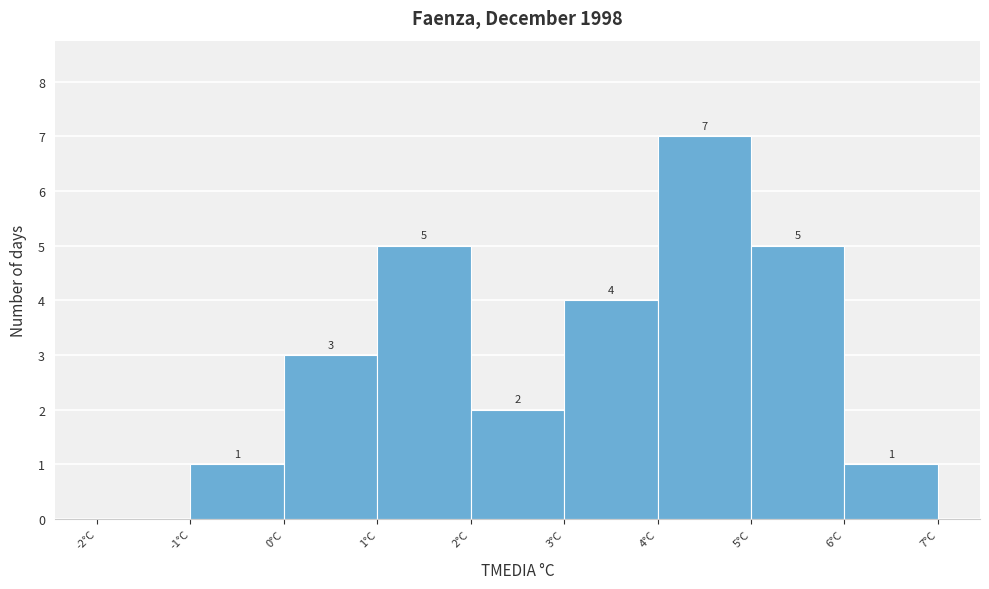

Which range on the x-axis has the tallest bar?

4 to 5